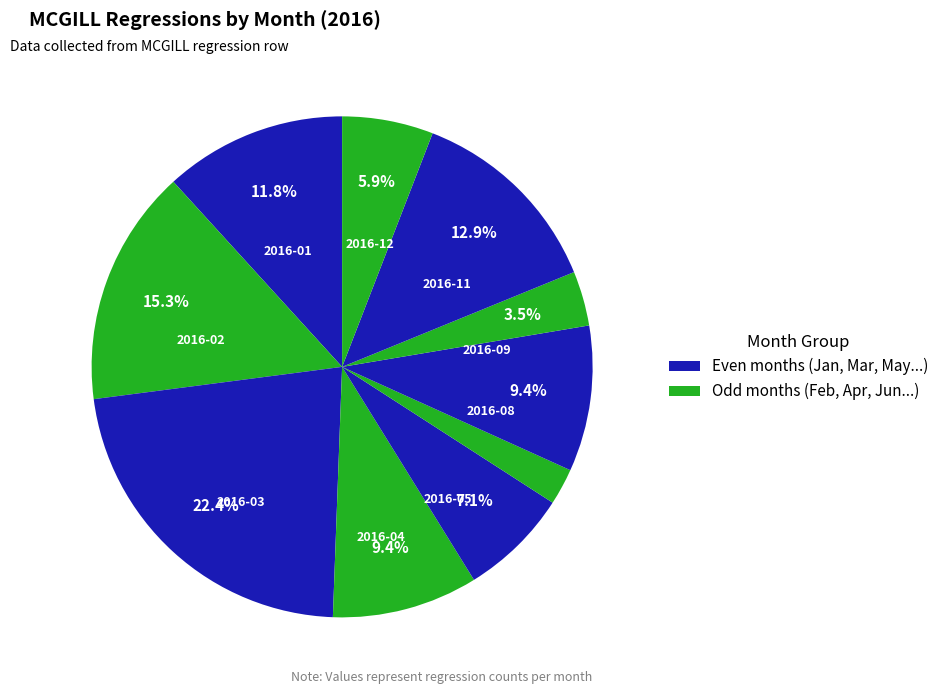

How many segments does this pie chart have?

10